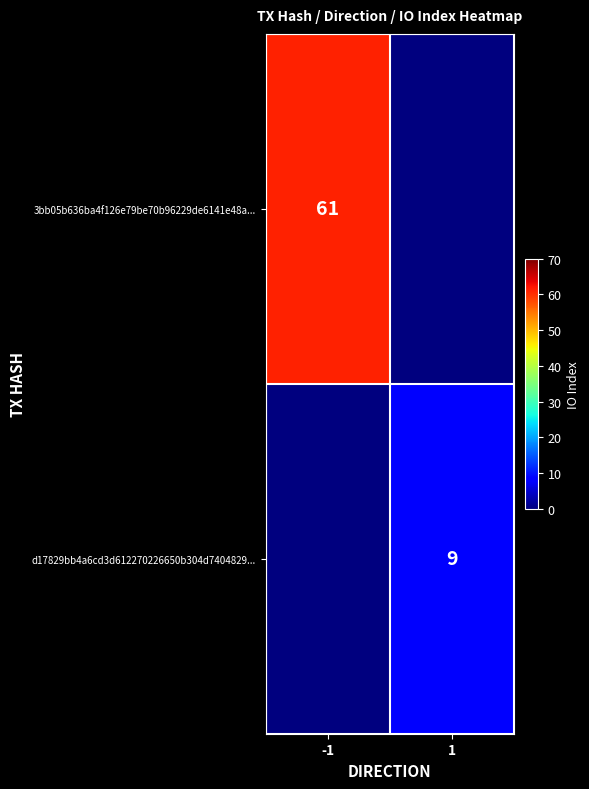

Is it true that d17829bb4a6cd3d612270226650b304d7404829... equals 9 at 1?

True